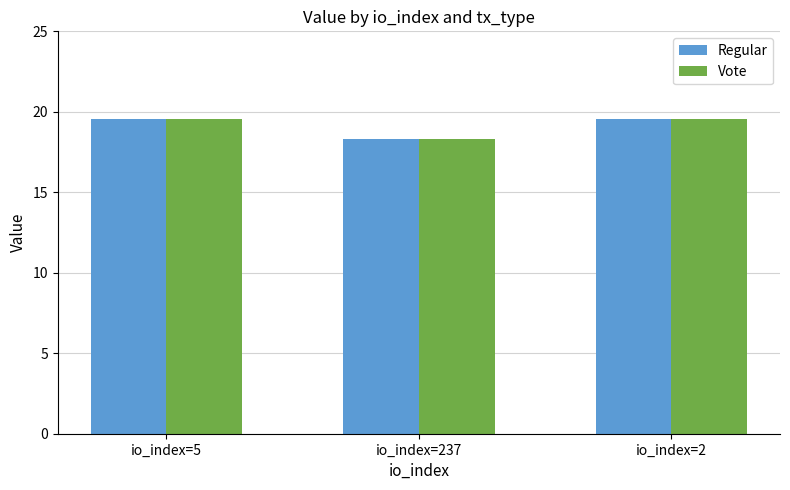

Are the bars grouped side by side (vs. stacked)?

Yes